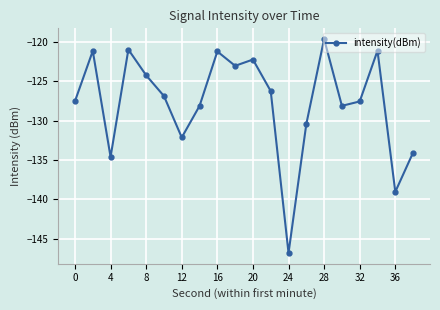

What is the greatest value displayed?

-119.6